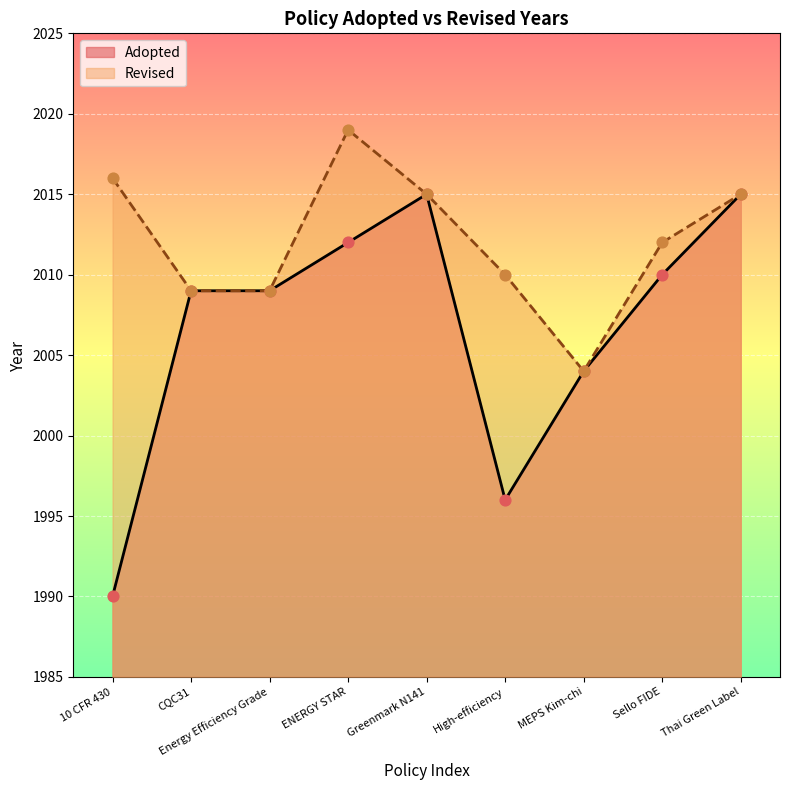

What is the change in value from Sello FIDE to Thai Green Label?

+5